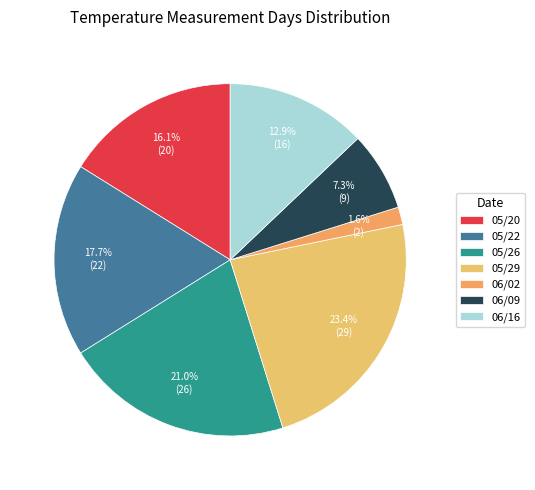

Rank the categories by value from lowest to highest.

06/02, 06/09, 06/16, 05/20, 05/22, 05/26, 05/29